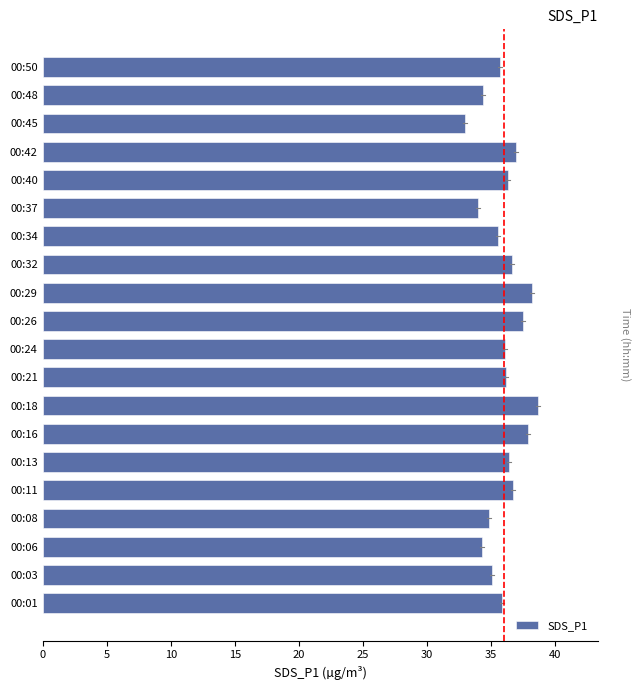

What value does the data have at 00:24?

36.1